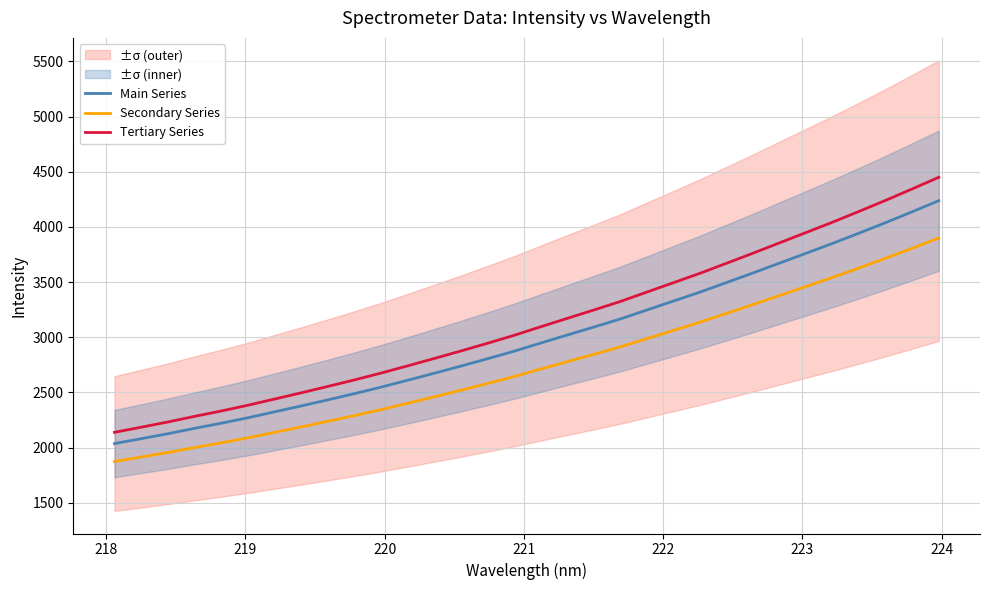

True or false: Secondary Series and Tertiary Series cross at least once.

False